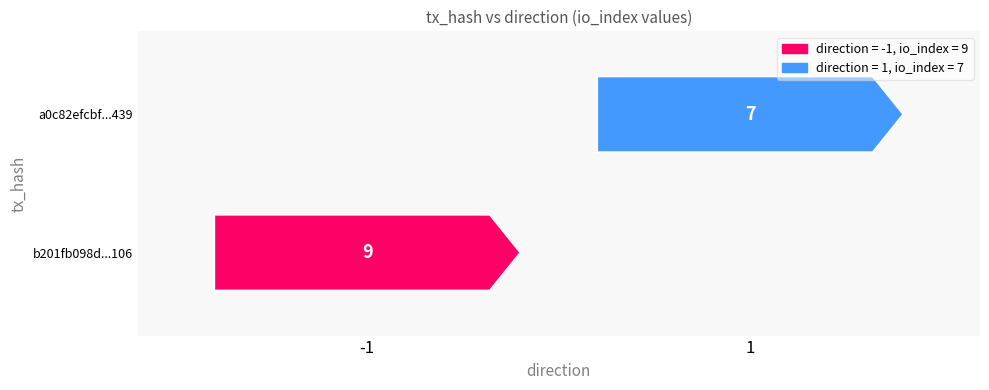

What is the total value across all series at io_index?

16